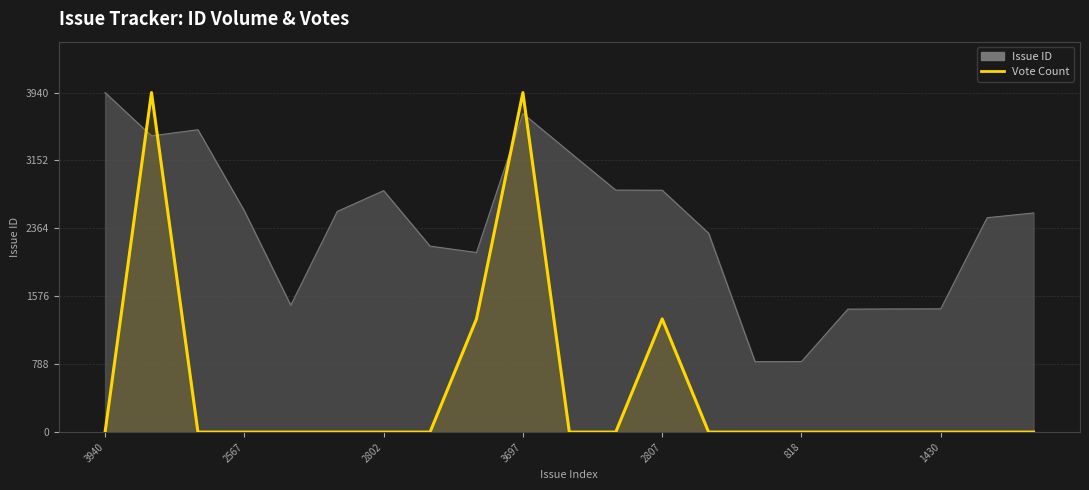

The chart shows a value of 1650.4 at 2802. True or false?

False